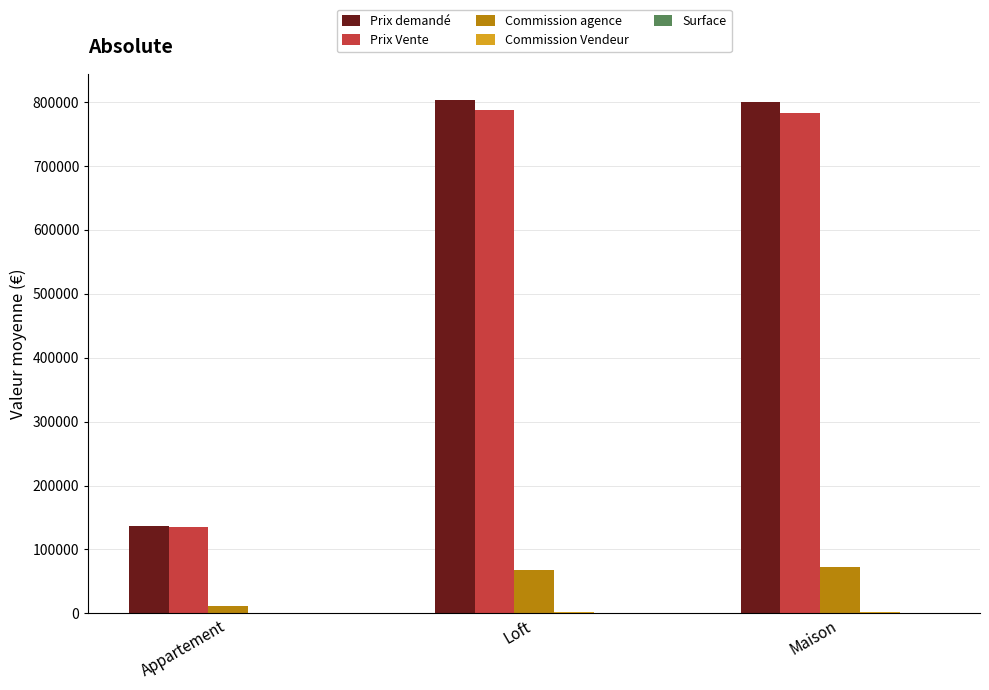

What is the maximum value for Commission agence?

71980.0